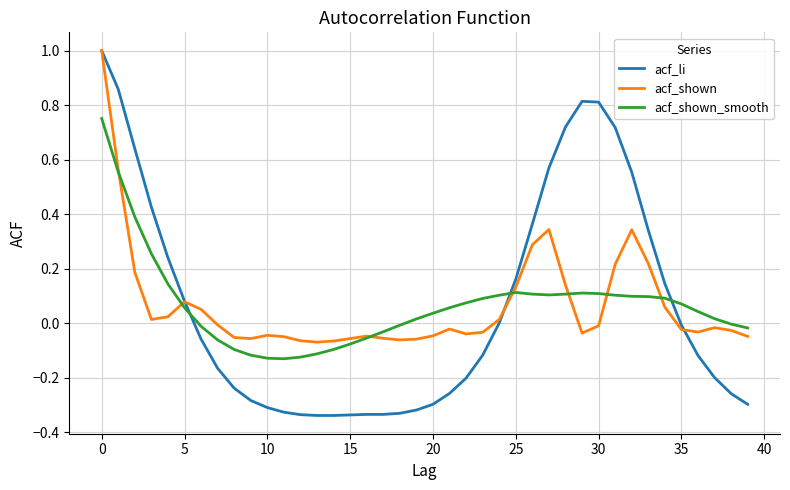

What is the highest value of the acf_shown series?

1.0